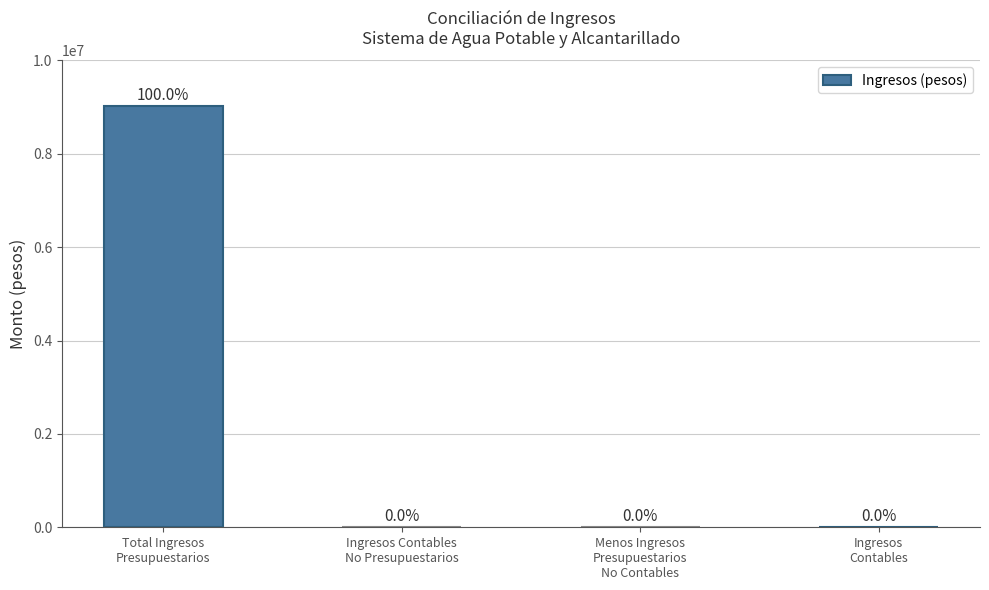

How many distinct data groups are displayed?

1